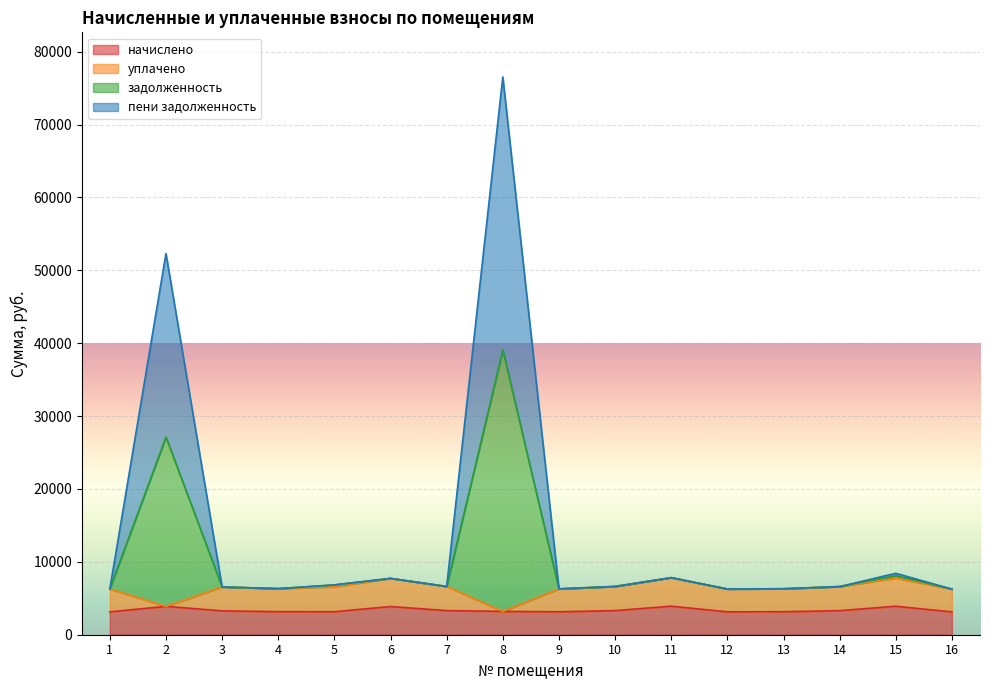

What is the total value across all series at 2?

52310.0